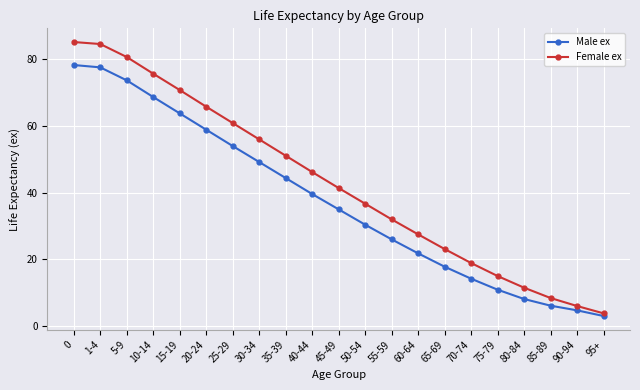

The value of Male ex at 1-4 is 49.6. True or false?

False